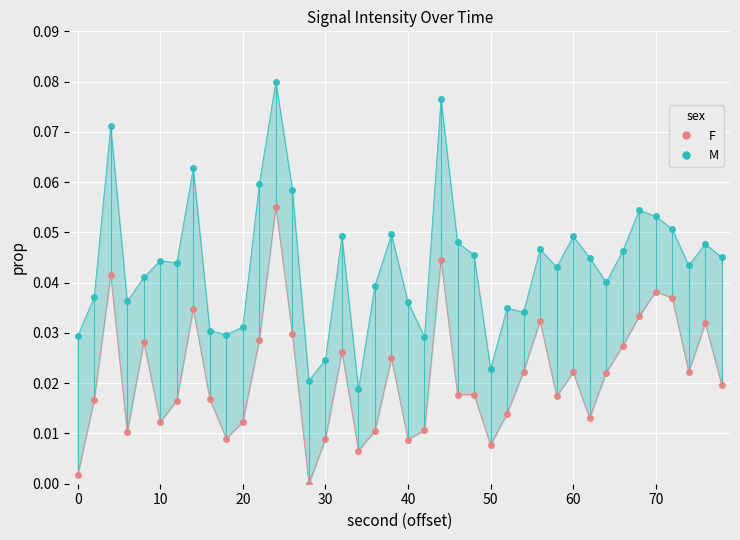

Count the number of values greater than 0.

39